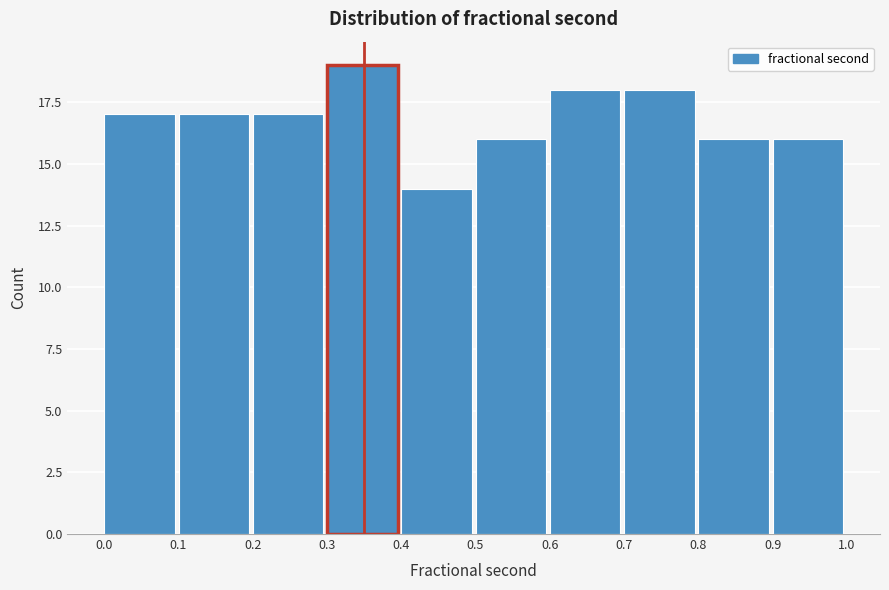

Reading left to right, transcribe this chart: for each bar, give the range it covers on the x-axis and its height. The values are not printed on the chart, so give them approximately, as read against the axis.

0.0 to 0.1: 17
0.1 to 0.2: 17
0.2 to 0.3: 17
0.3 to 0.4: 19
0.4 to 0.5: 14
0.5 to 0.6: 16
0.6 to 0.7: 18
0.7 to 0.8: 18
0.8 to 0.9: 16
0.9 to 1.0: 16